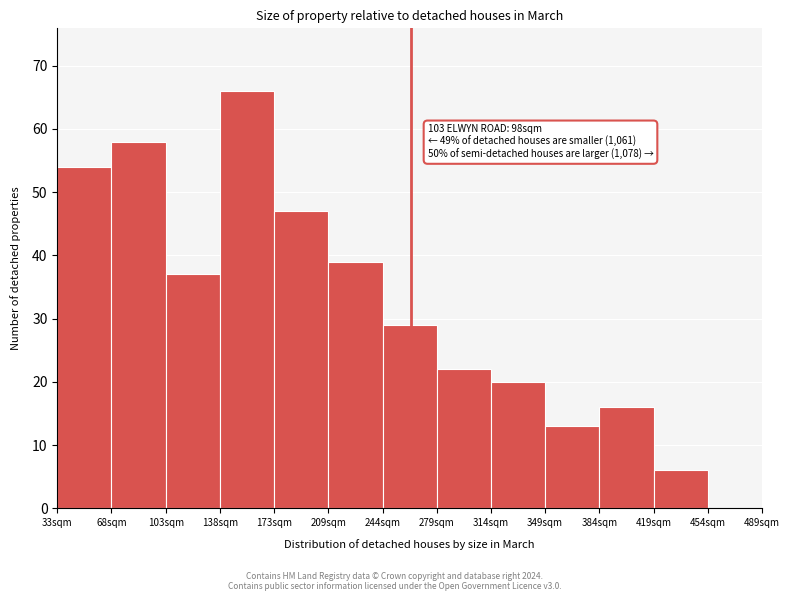

Reading left to right, what are all the values shown in this chart?

33sqm=54	68sqm=58	103sqm=37	138sqm=66	173sqm=47	209sqm=39	244sqm=29	279sqm=22	314sqm=20	349sqm=13	384sqm=16	419sqm=6	454sqm=0